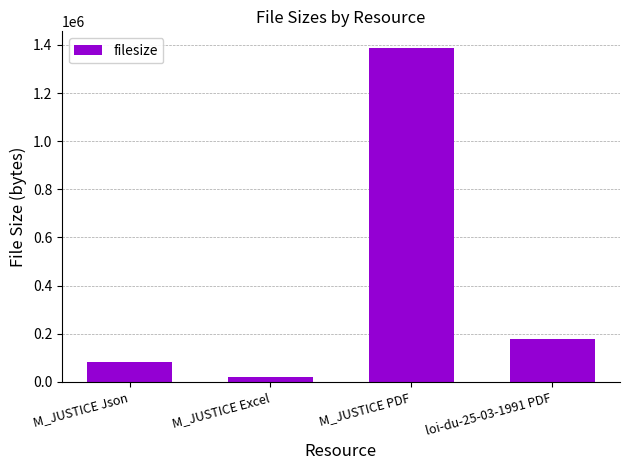

Count the number of categories in the chart.

4